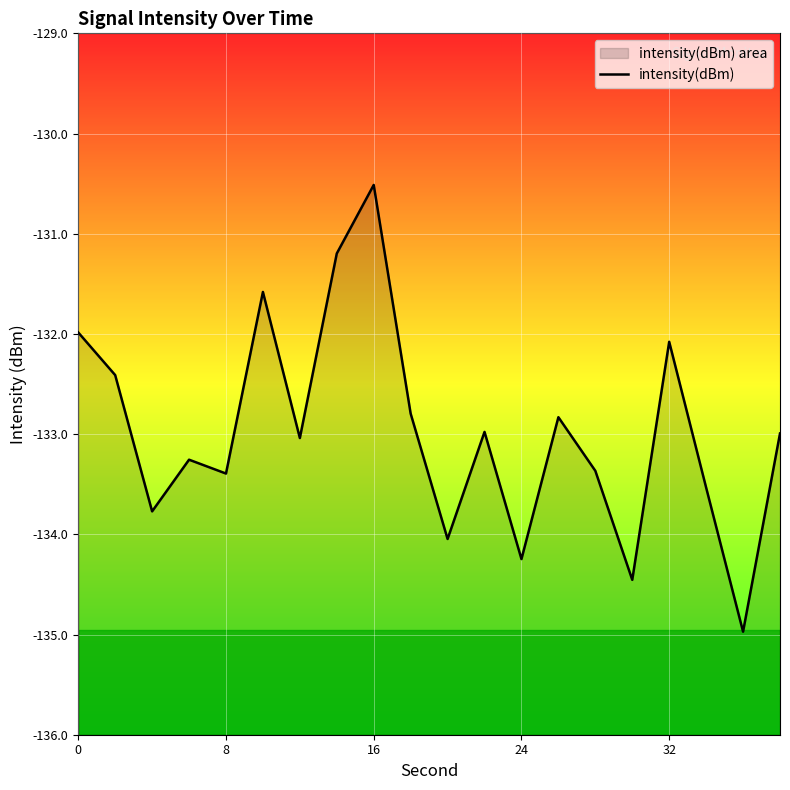

How many lines are shown in the chart?

1